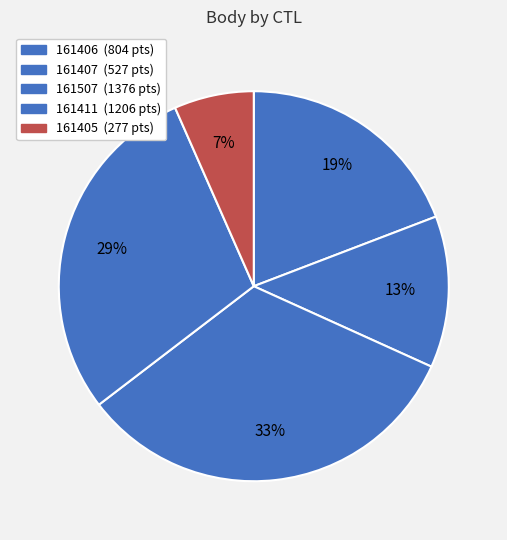

To the nearest percent, what portion does 161406 represent?

19%